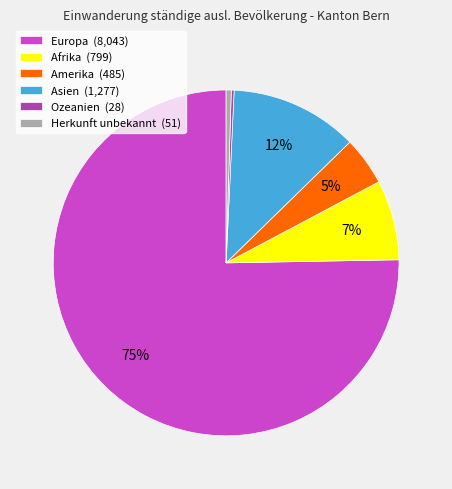

True or false: Amerika accounts for 5% of the total.

True